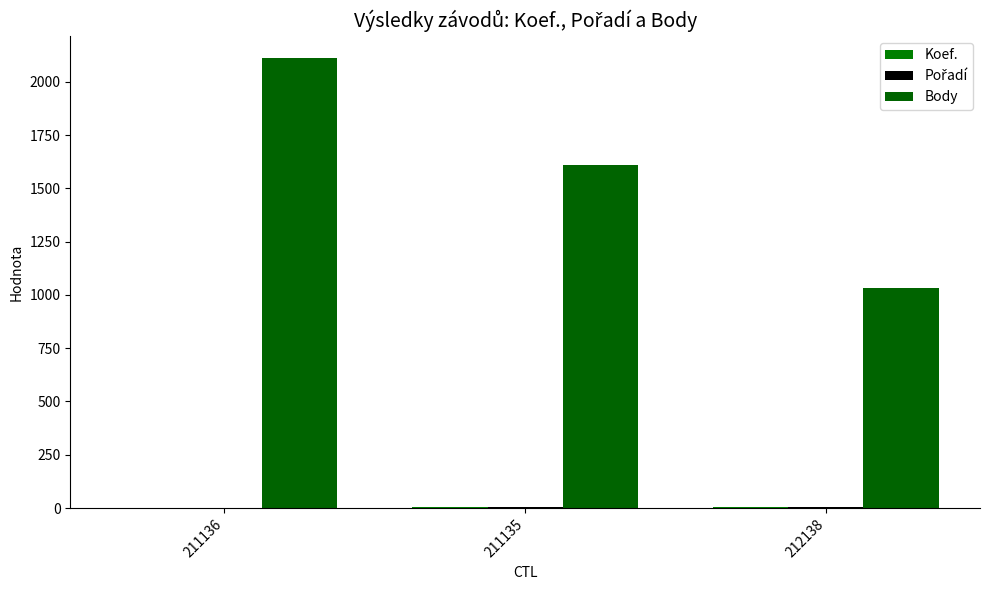

What is the sum of all Pořadí values?

11